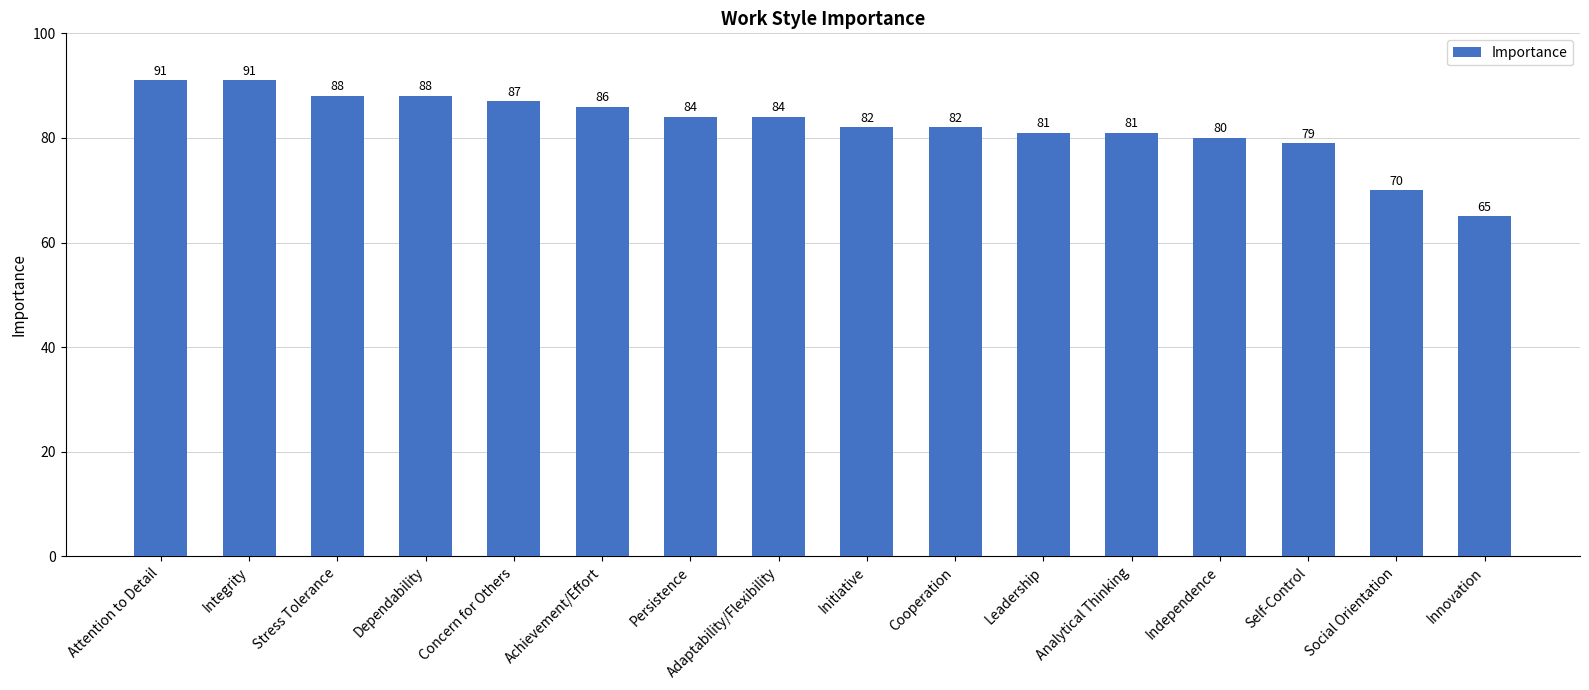

What is the smallest value displayed?

65